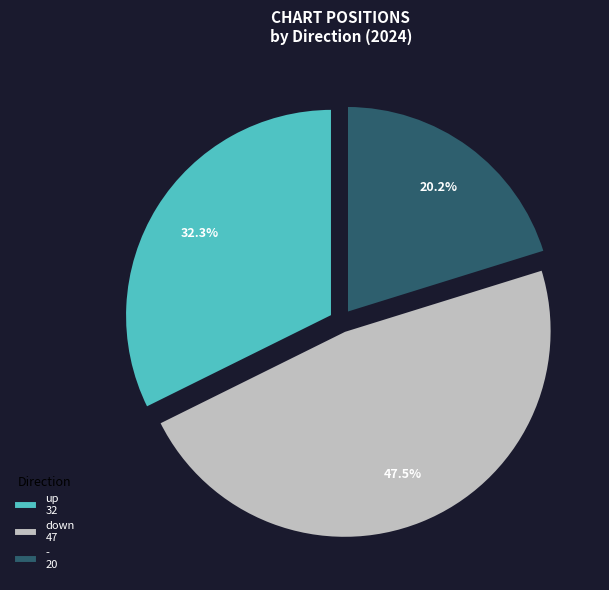

Count the number of slices in the pie.

3